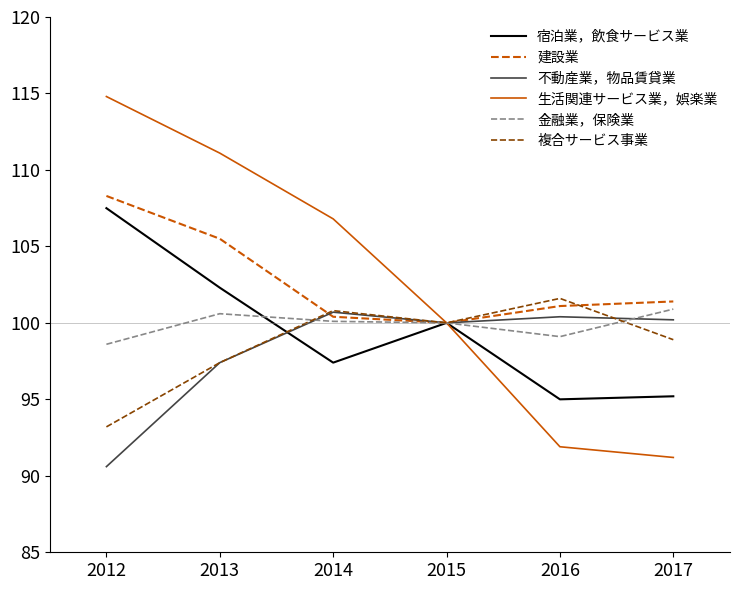

What is the total value across all series at 2013?

614.3